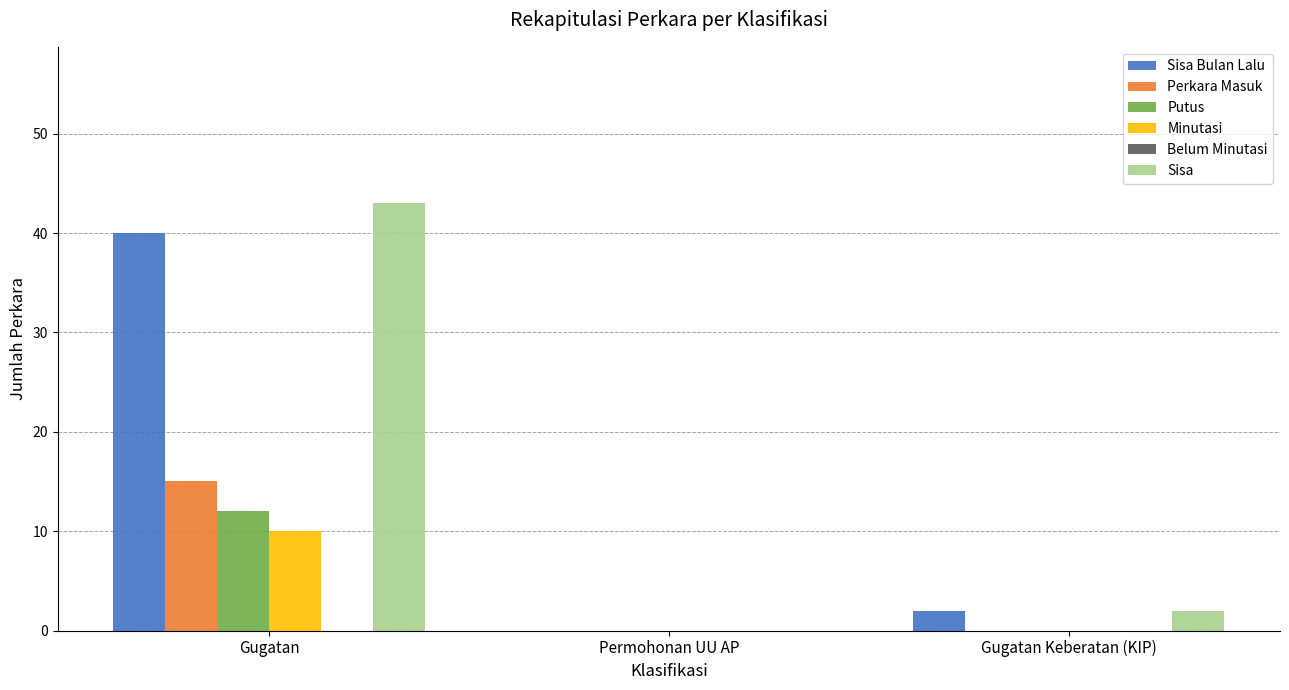

How many groups of bars are there?

3